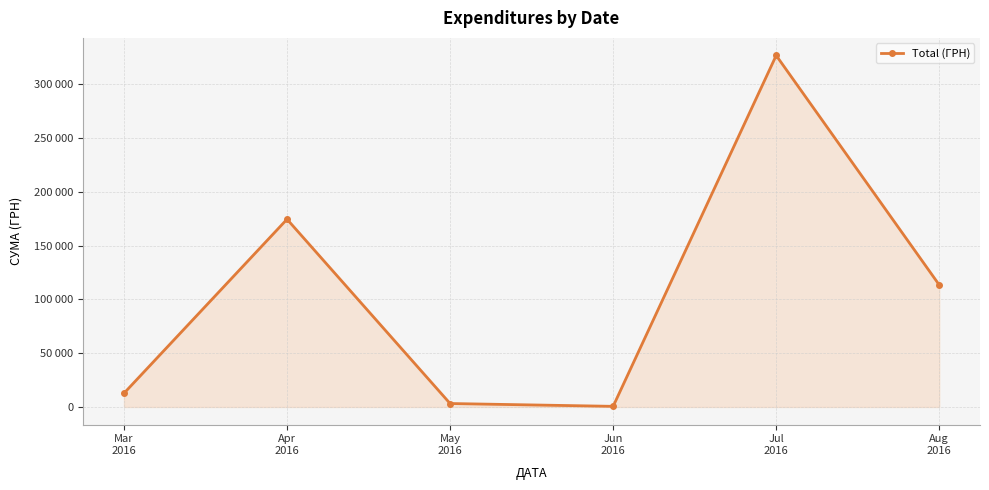

What is the average value?

105163.0